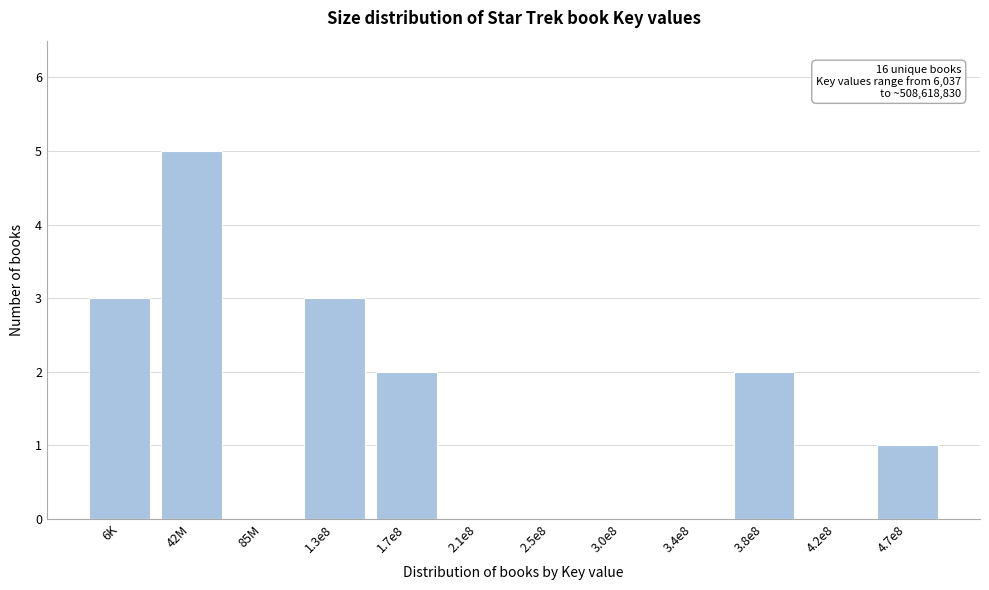

Reading right to left, what are all the values shown in this chart?

4.7e8=1	4.2e8=0	3.8e8=2	3.4e8=0	3.0e8=0	2.5e8=0	2.1e8=0	1.7e8=2	1.3e8=3	85M=0	42M=5	6K=3